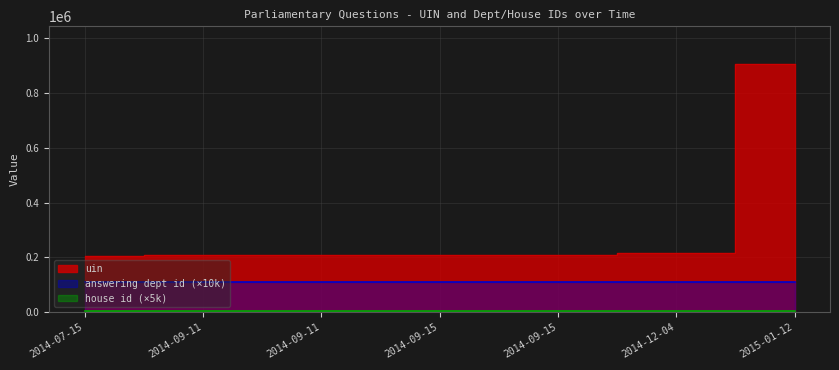

The value of uin at 2014-09-11 is 208498. True or false?

True